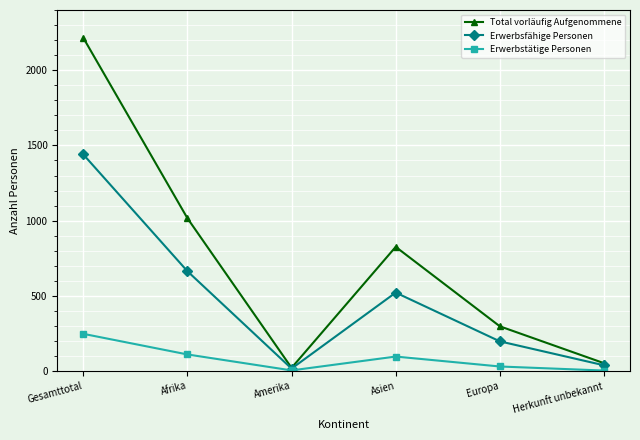

At which category is the sum across all series the highest?

Gesamttotal